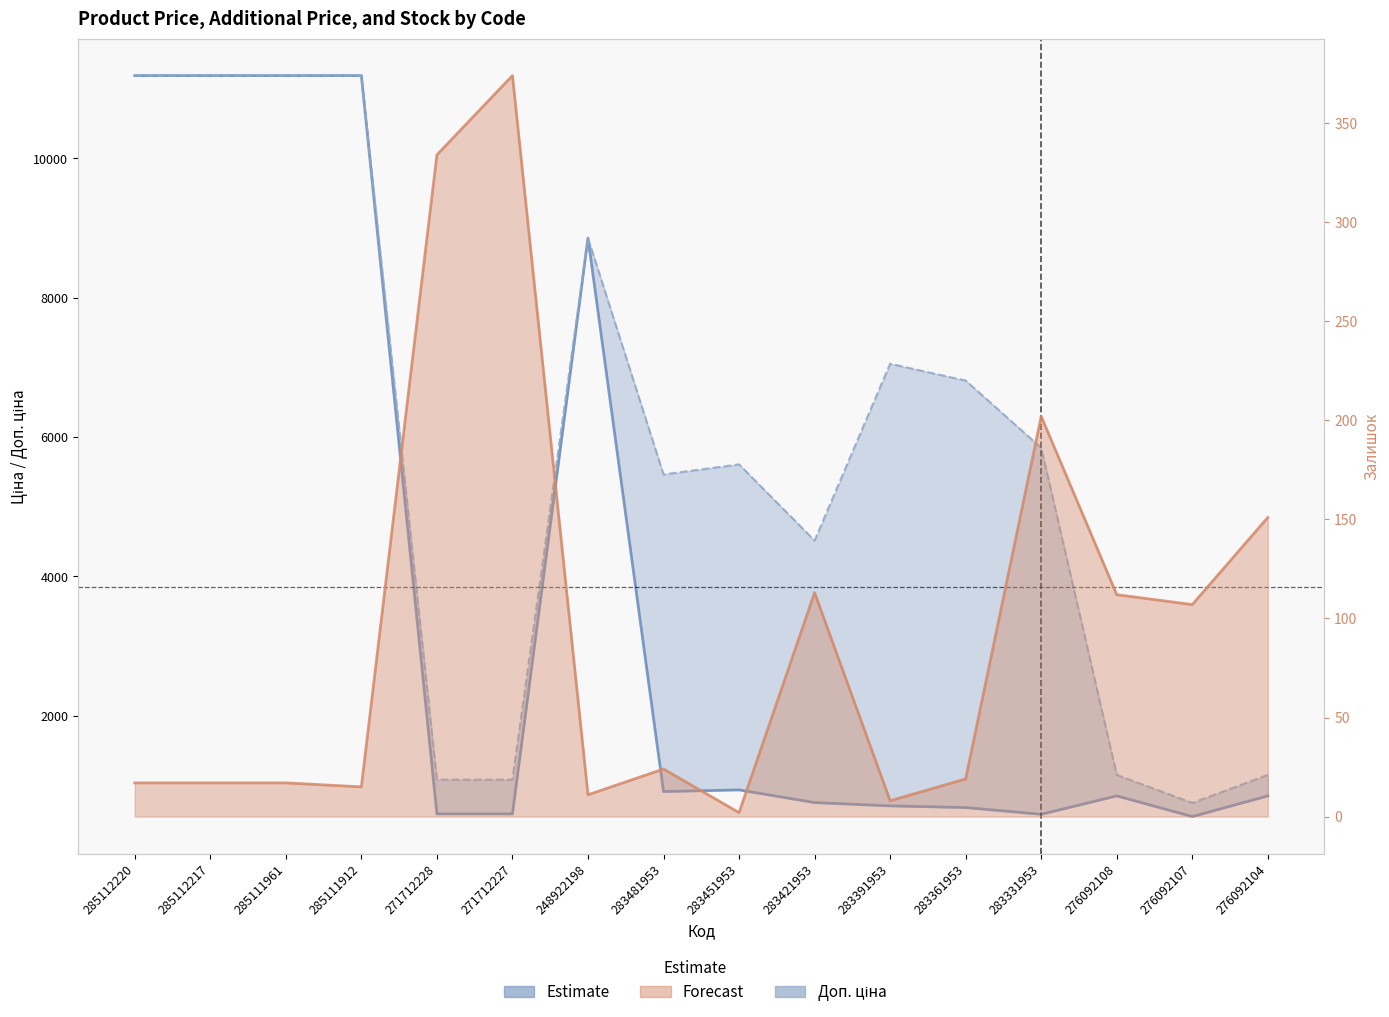

Which label corresponds to the smallest value in the chart?

283451953